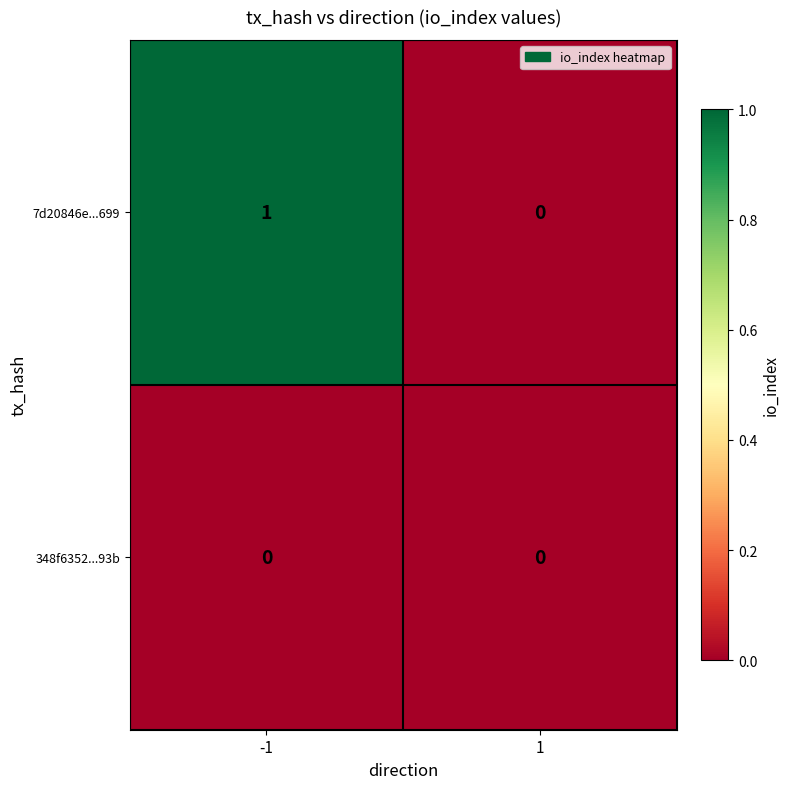

Reading left to right, transcribe all the data shown in this chart.

7d20846e...699: 1	0
348f6352...93b: 0	0